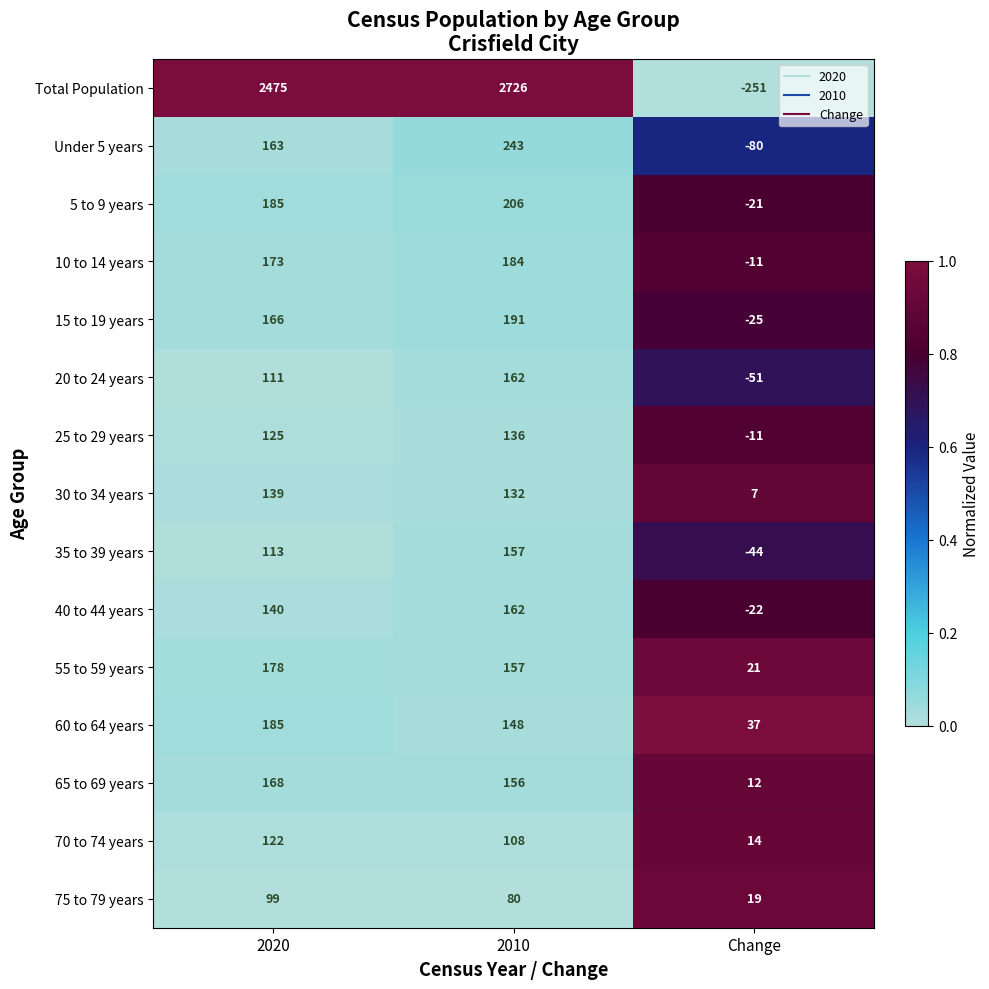

What is the average value of the Under 5 years series?

109